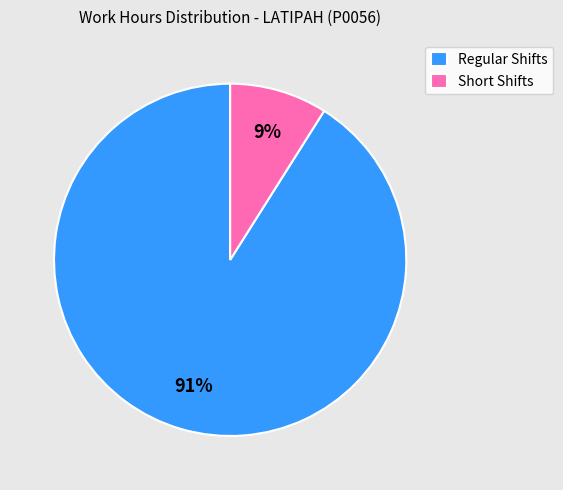

Does any single category account for the majority?

Yes